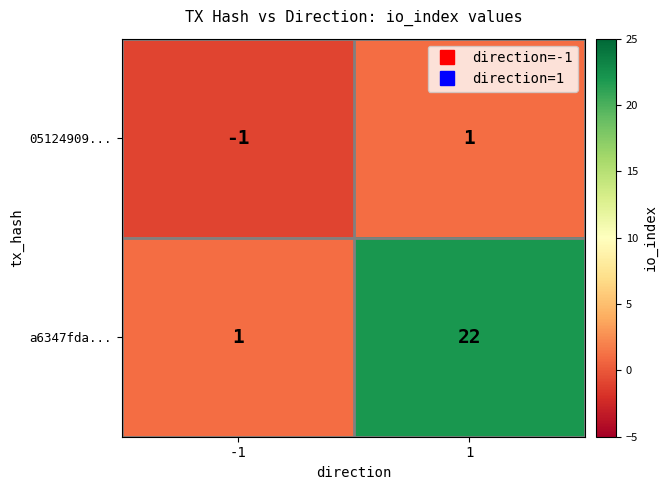

Which series has the largest range (max minus min)?

a6347fda...